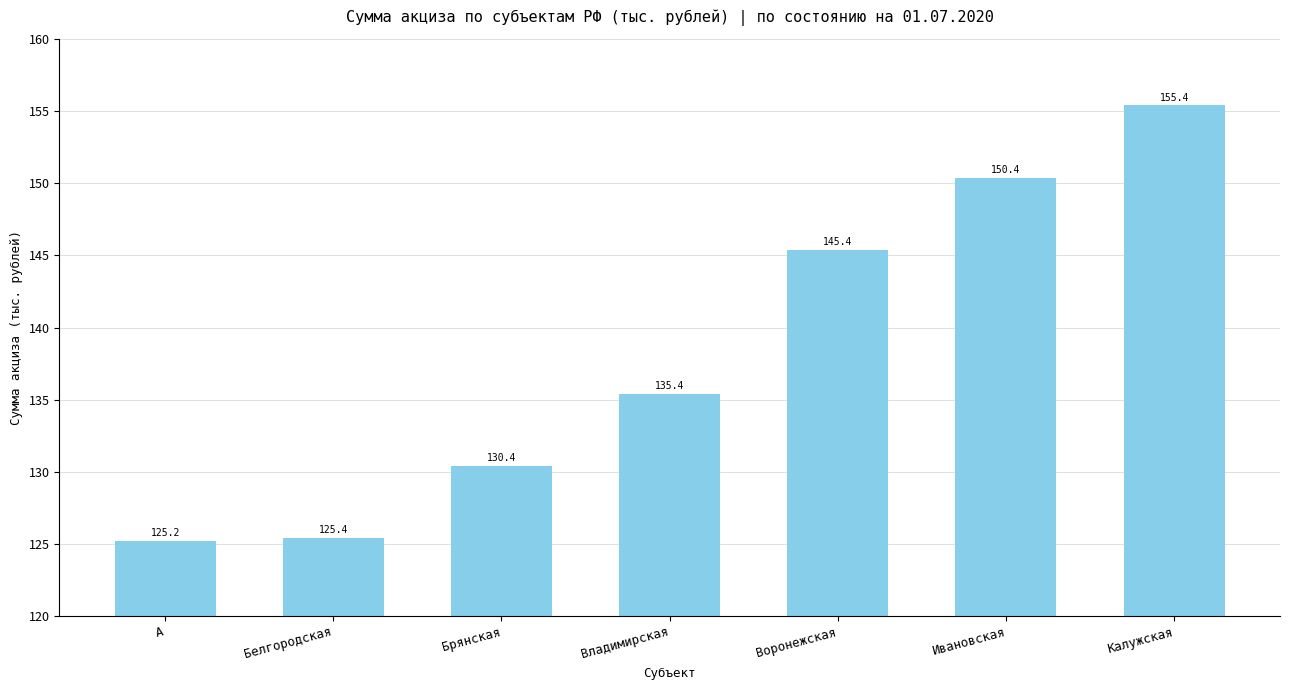

List the labels in order of value, smallest first.

А, Белгородская, Брянская, Владимирская, Воронежская, Ивановская, Калужская